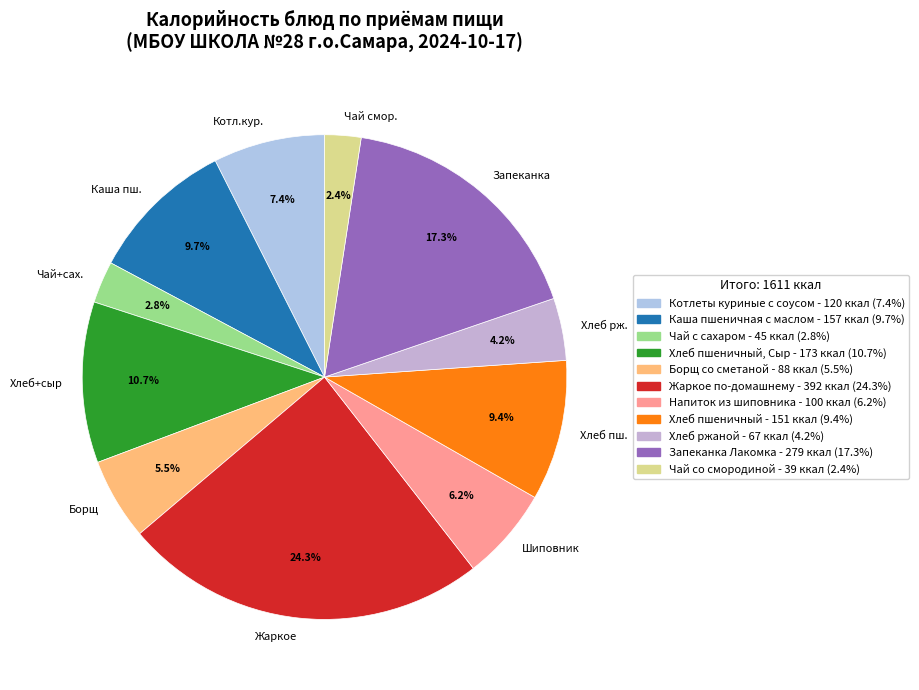

What is the largest slice in the pie chart?

Жаркое